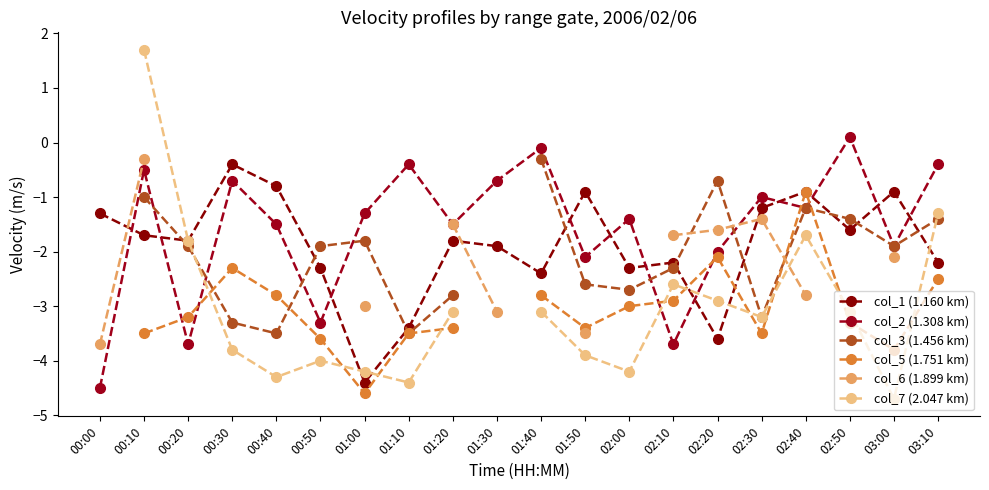

Which has a higher value, 02:20 or 03:00?

03:00